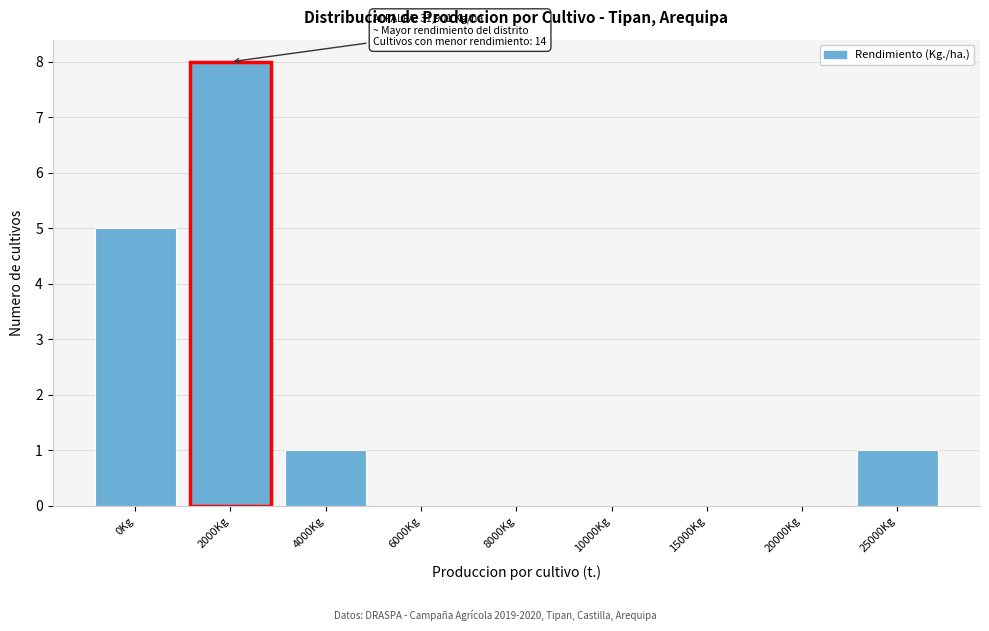

Reading left to right, transcribe all the data shown in this chart.

0Kg=5	2000Kg=8	4000Kg=1	6000Kg=0	8000Kg=0	10000Kg=0	15000Kg=0	20000Kg=0	25000Kg=1